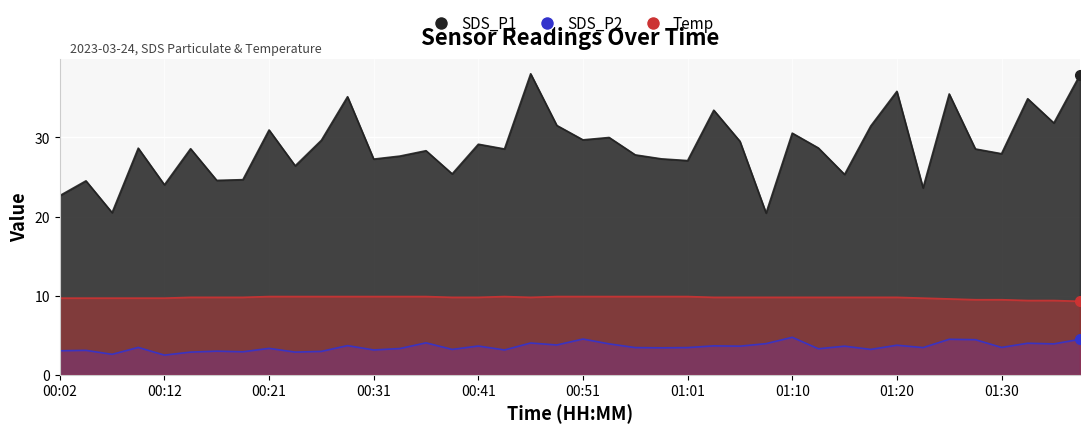

Which category has the highest value across all series?

00:46